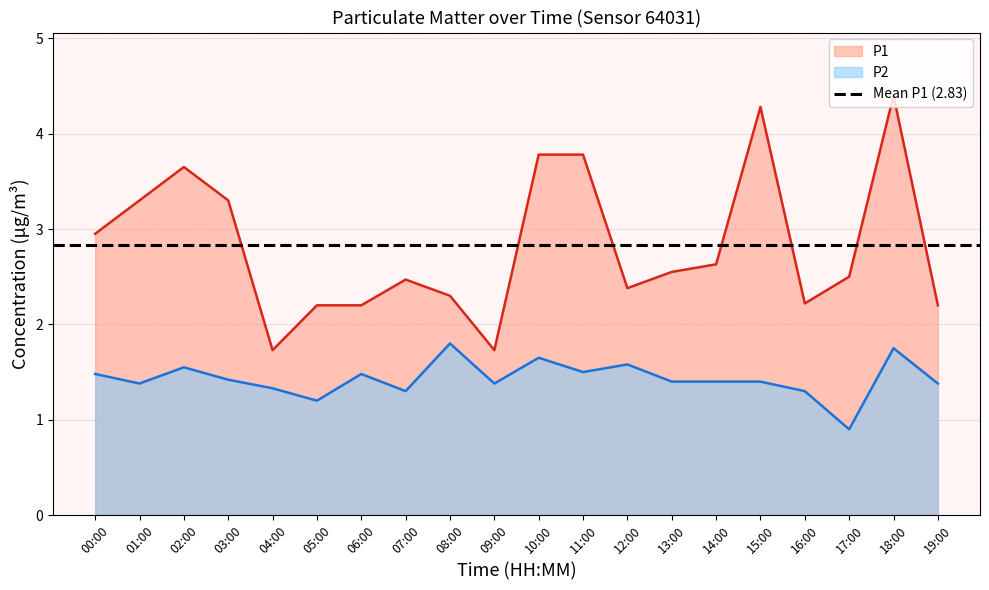

The value of P1 at 10:00 is 3.8. True or false?

True